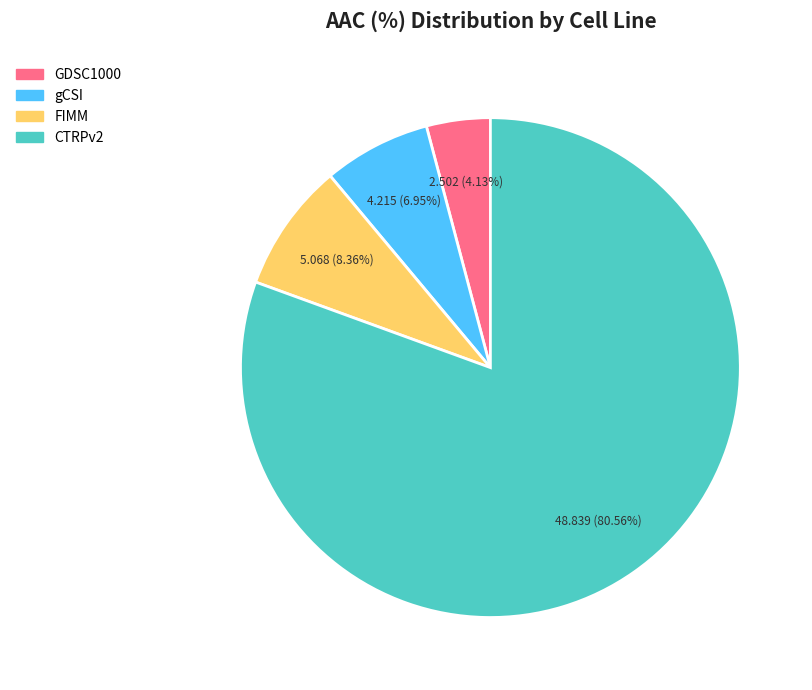

To the nearest percent, what is the average slice percentage?

25%